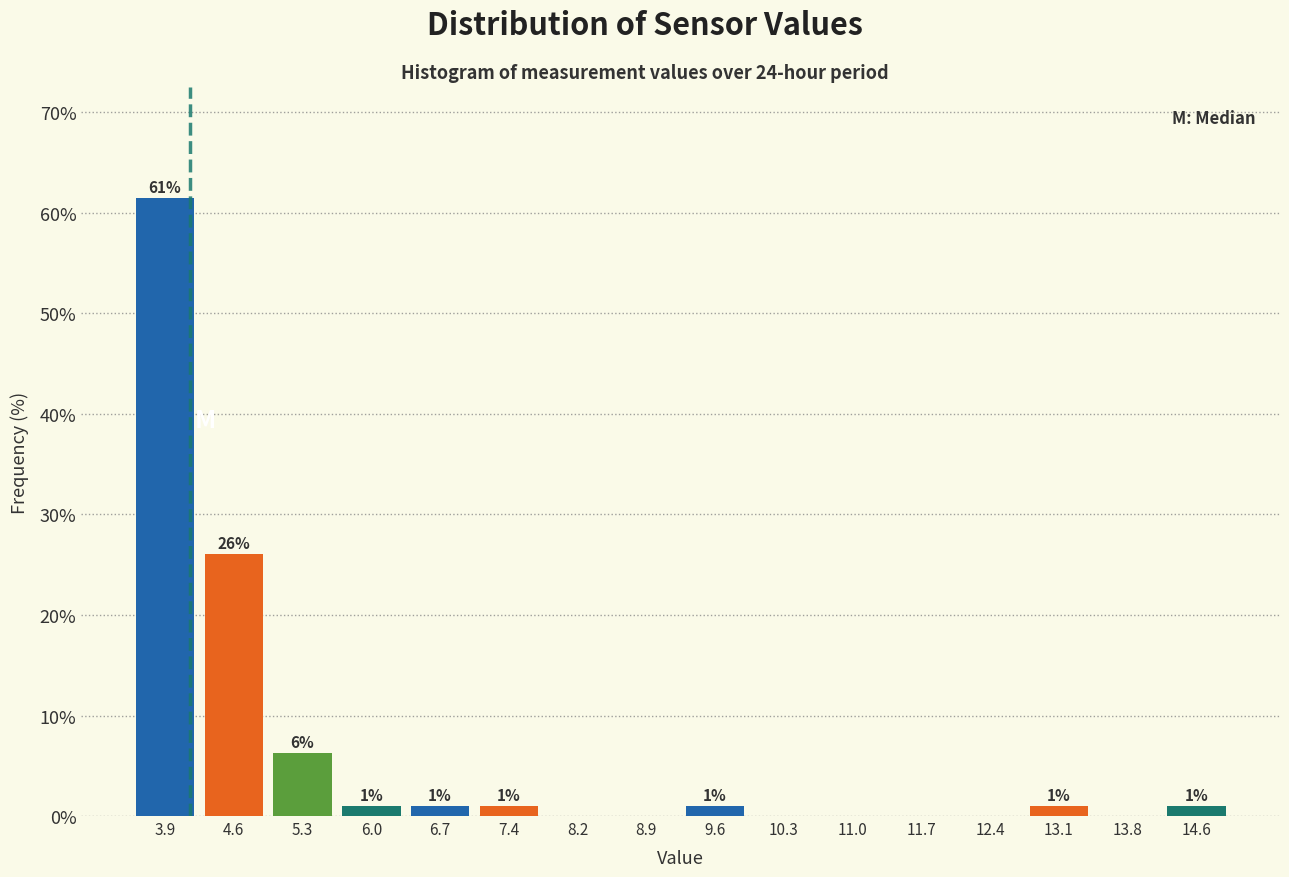

Which range on the x-axis has the tallest bar?

3.5 to 4.3